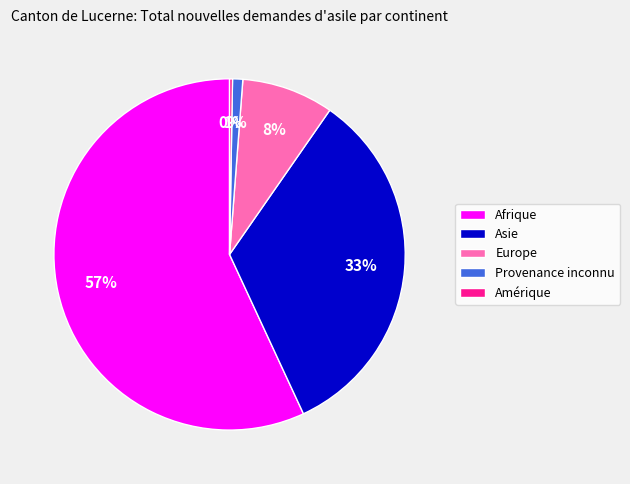

What percentage is the Provenance inconnu slice, to the nearest percent?

1%